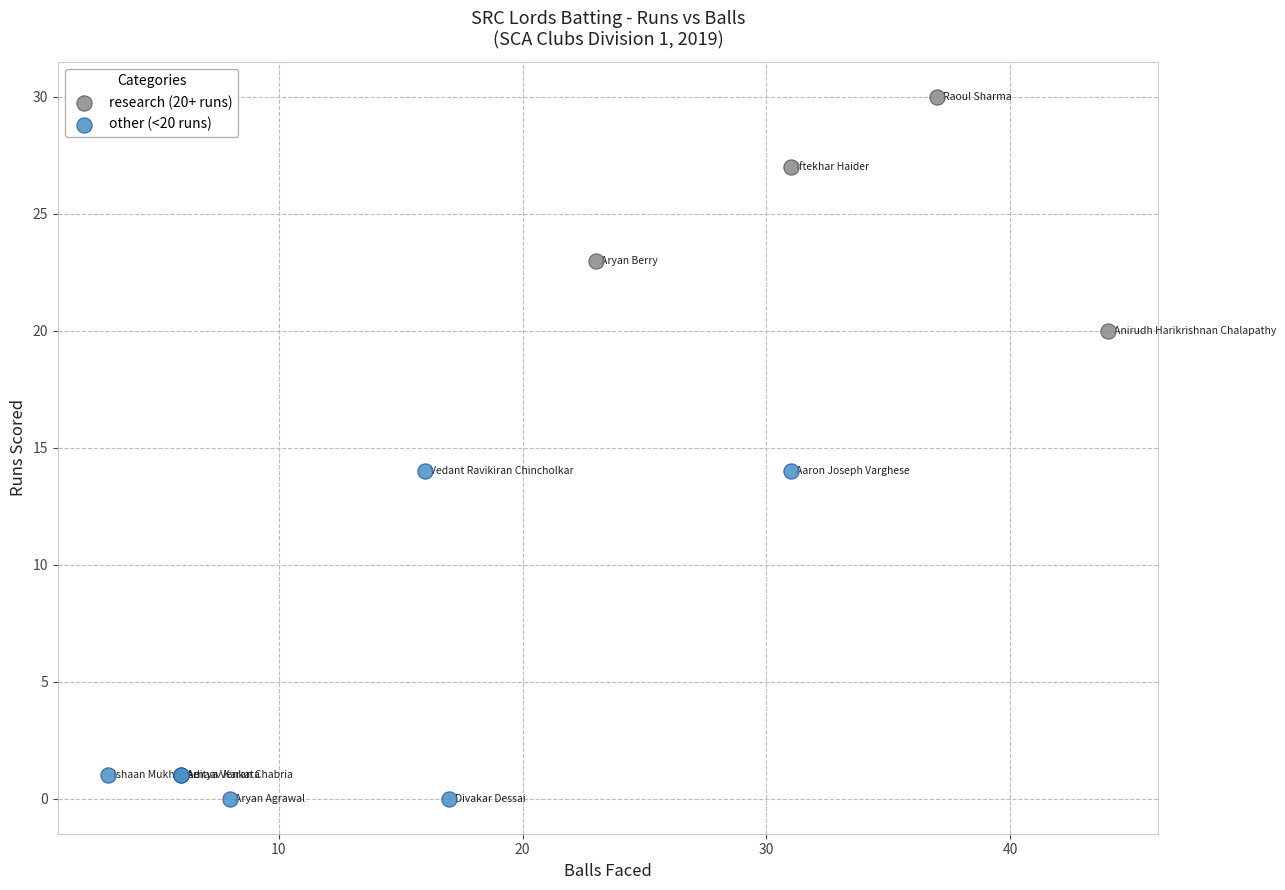

Which series has the largest Y range (max minus min)?

other (<20 runs)